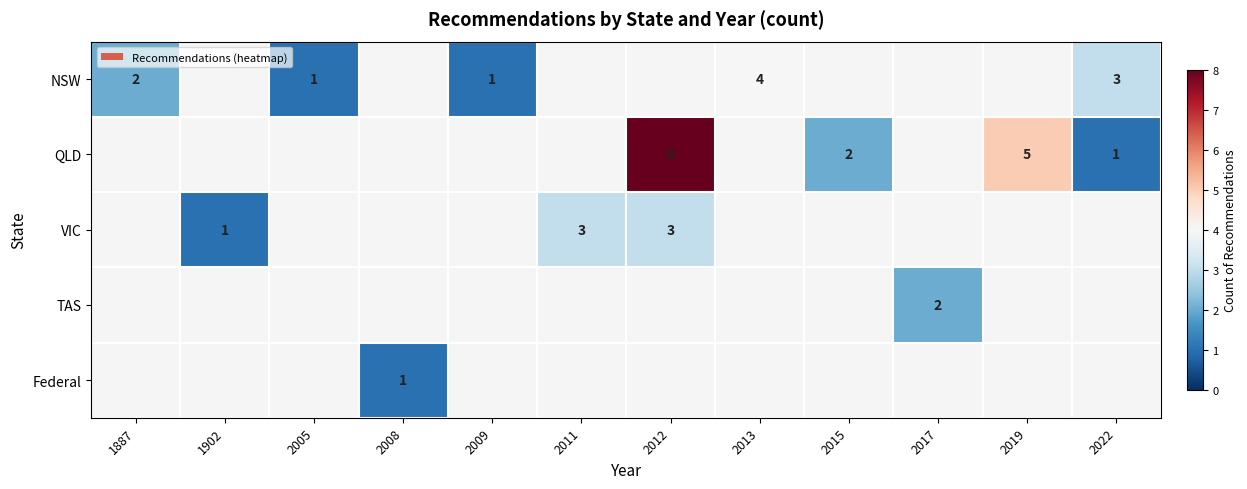

Where is NSW nearest to the value 2?

1887